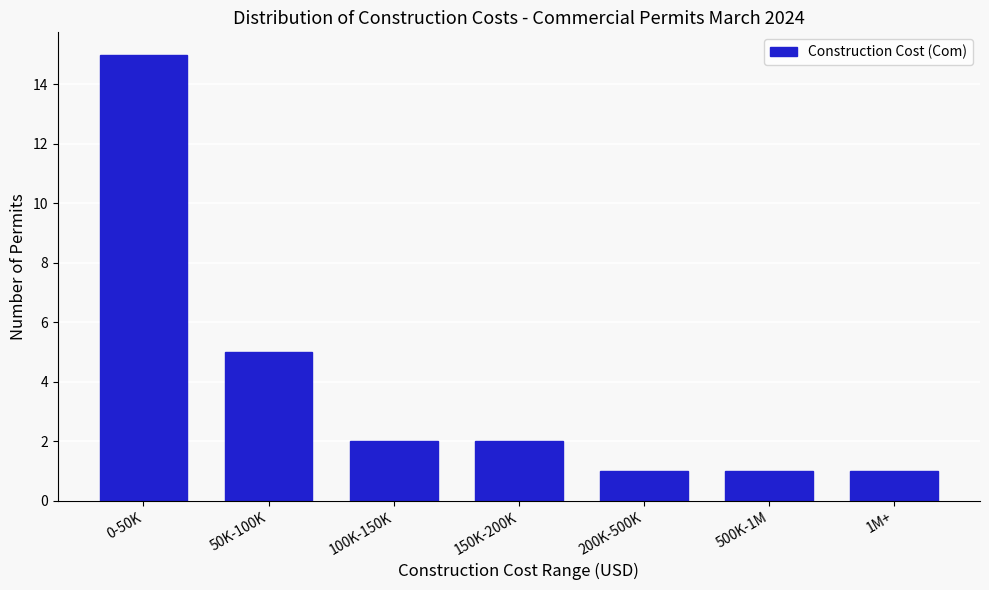

Reading right to left, list all the values displayed in this chart.

1M+=1	500K-1M=1	200K-500K=1	150K-200K=2	100K-150K=2	50K-100K=5	0-50K=15